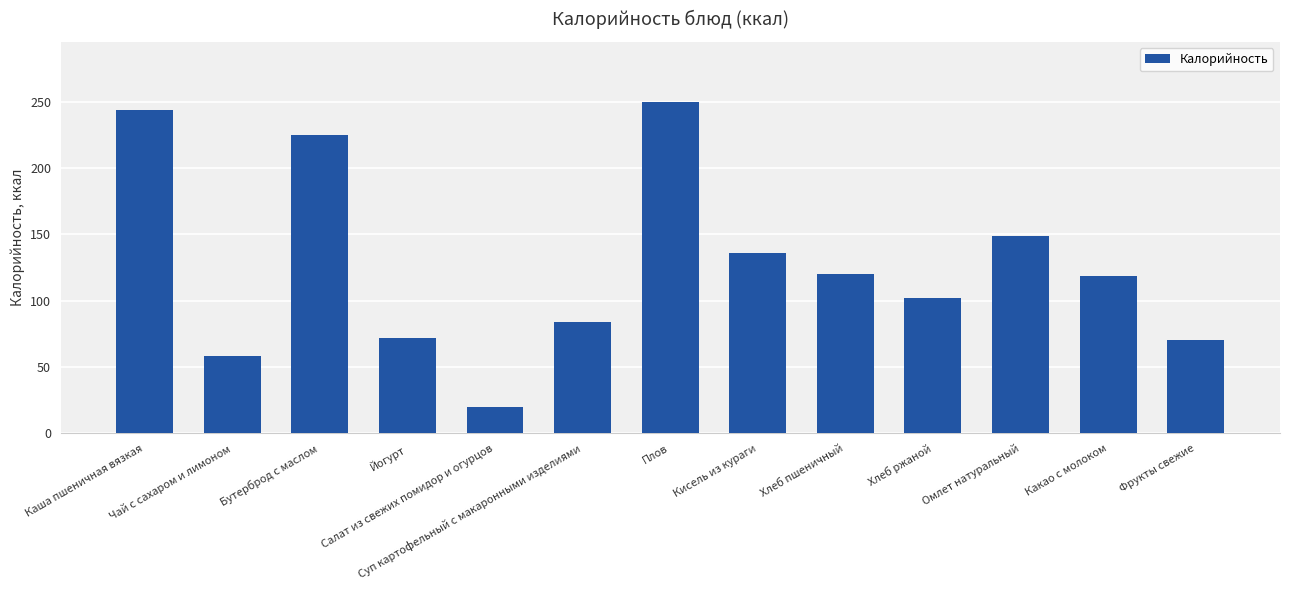

What is the difference between the maximum and minimum values?

230.0